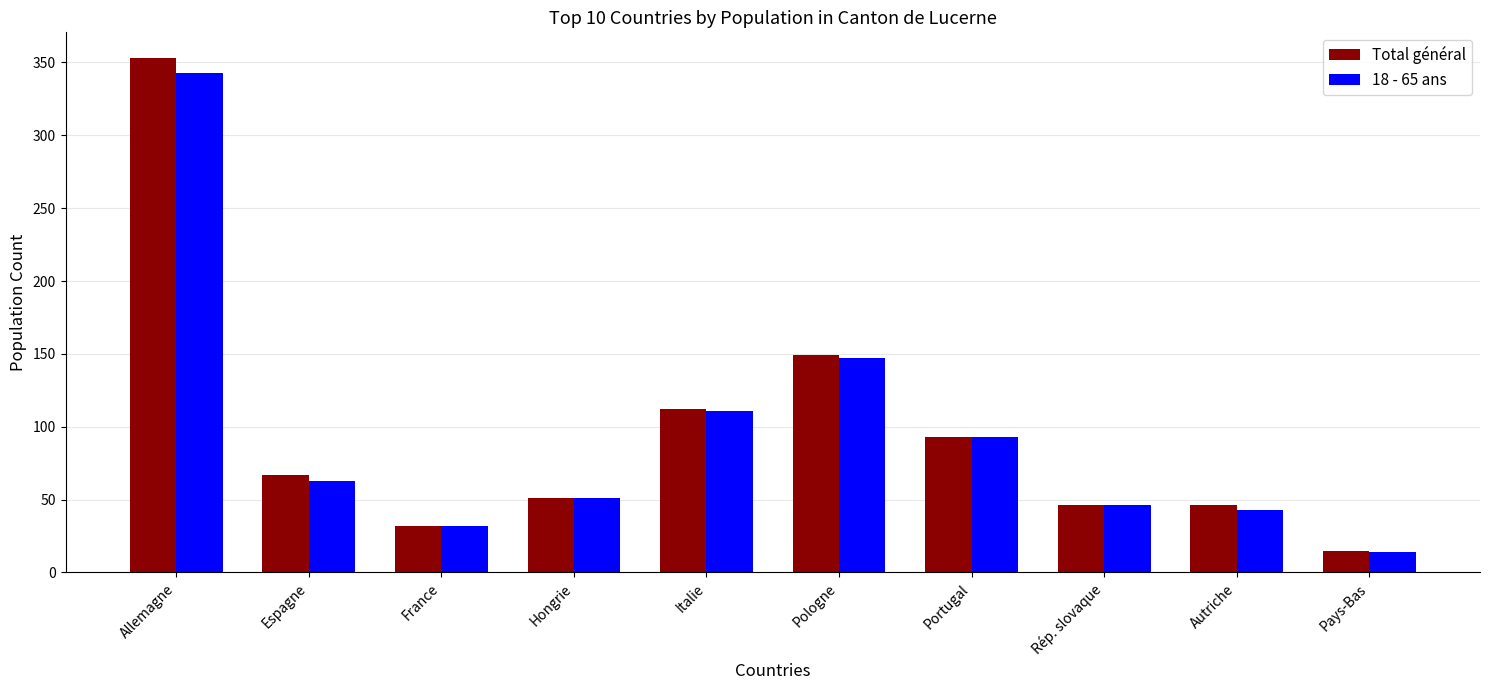

At which category is the sum across all series the highest?

Allemagne